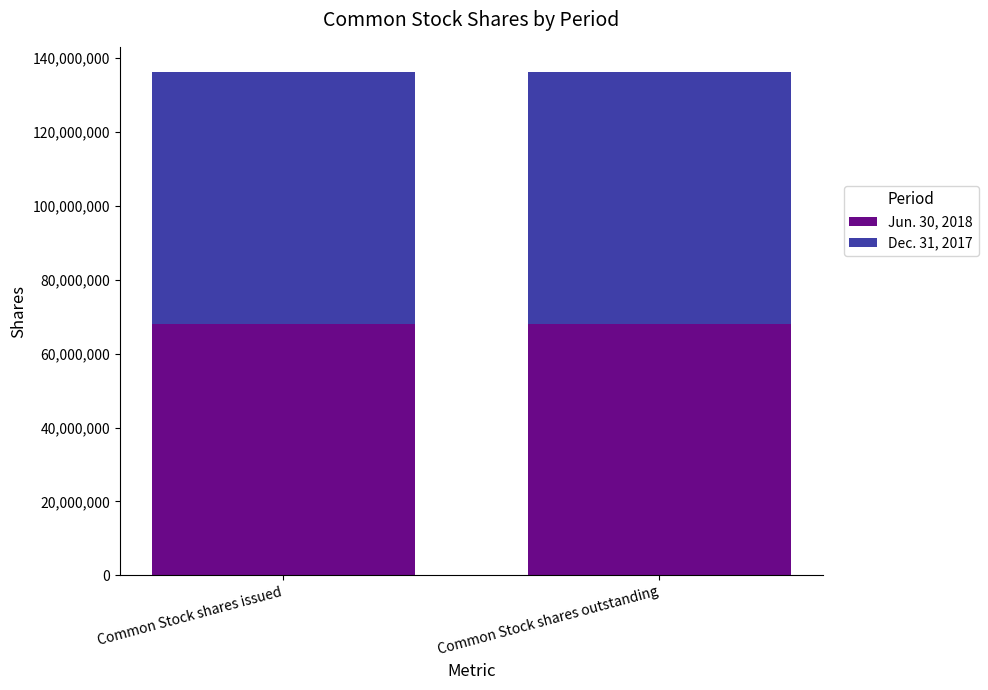

What is the maximum value for Jun. 30, 2018?

67968000